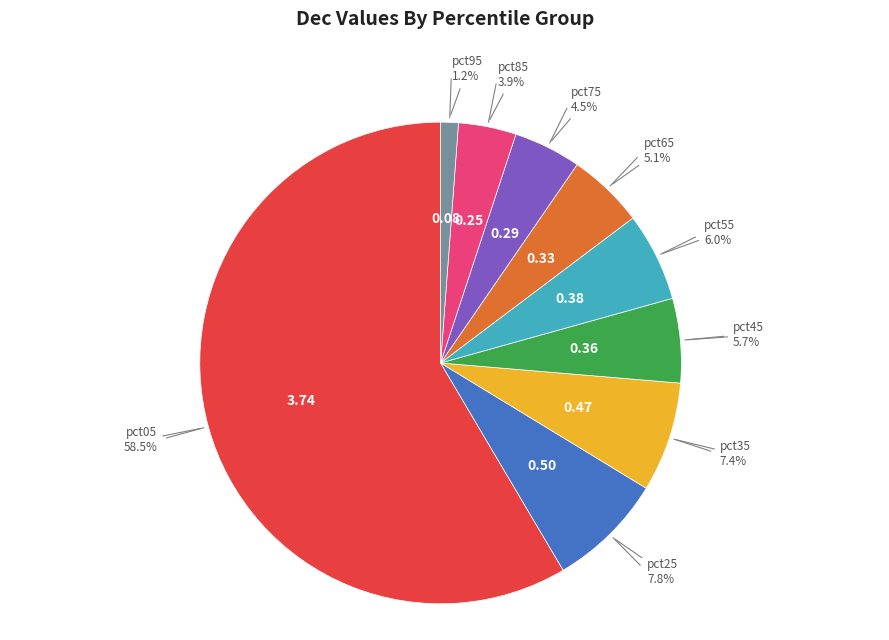

How many slices are in this pie chart?

9